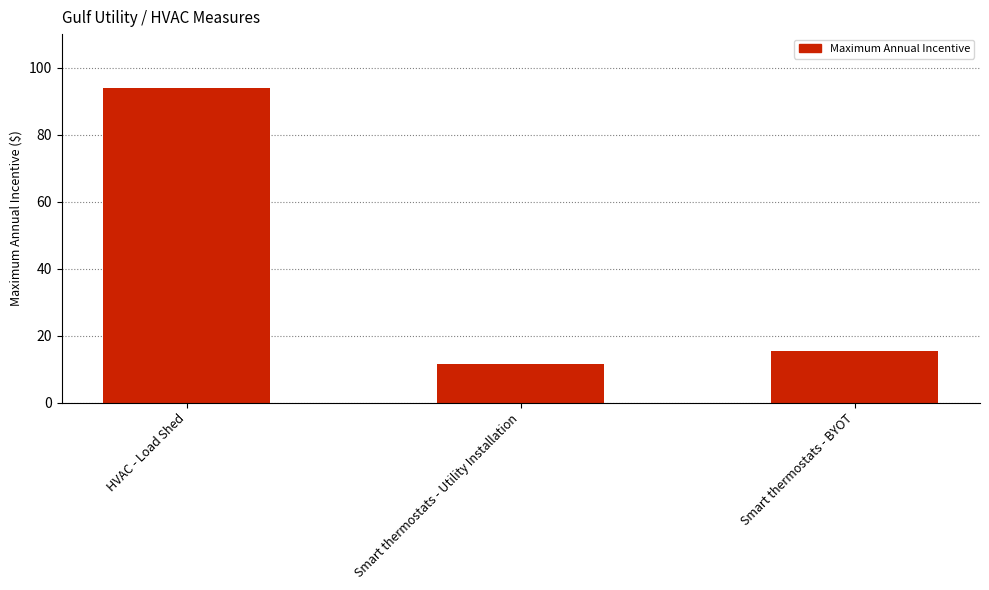

The value at Smart thermostats - Utility Installation is 11.4. True or false?

True